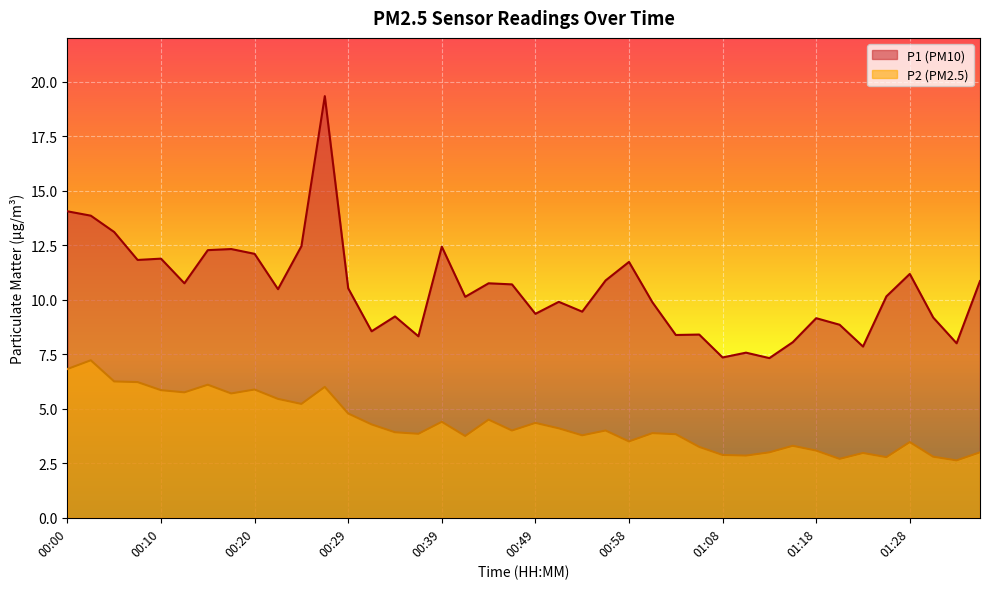

Which category has the highest value in the P2 series?

00:03